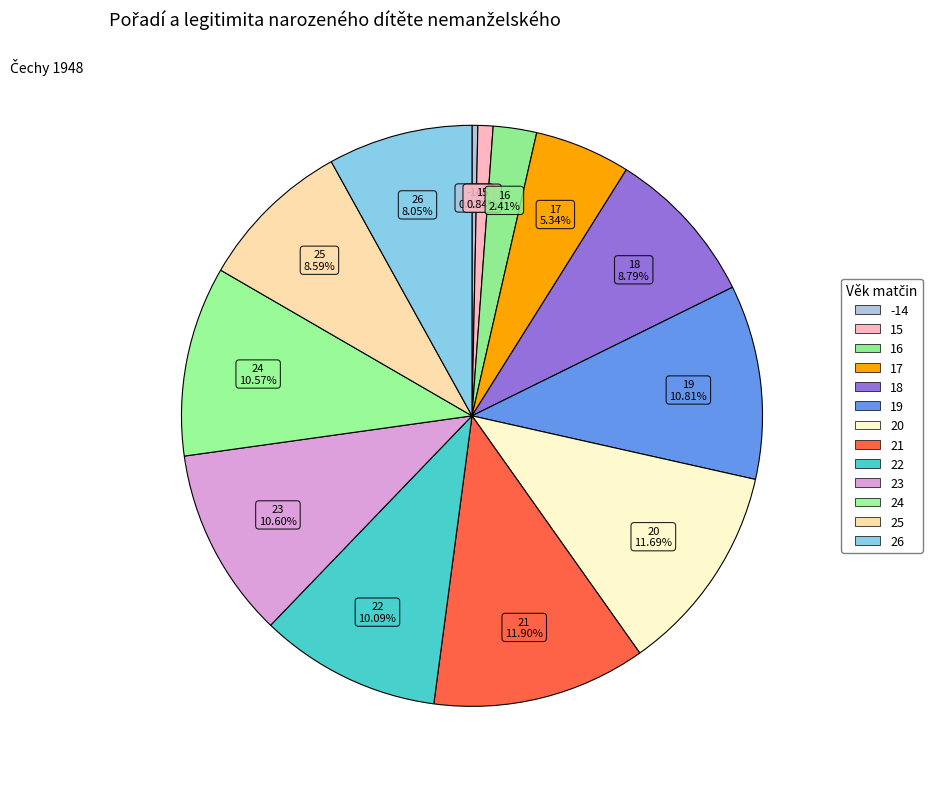

What percentage is the 18 slice, to the nearest percent?

9%